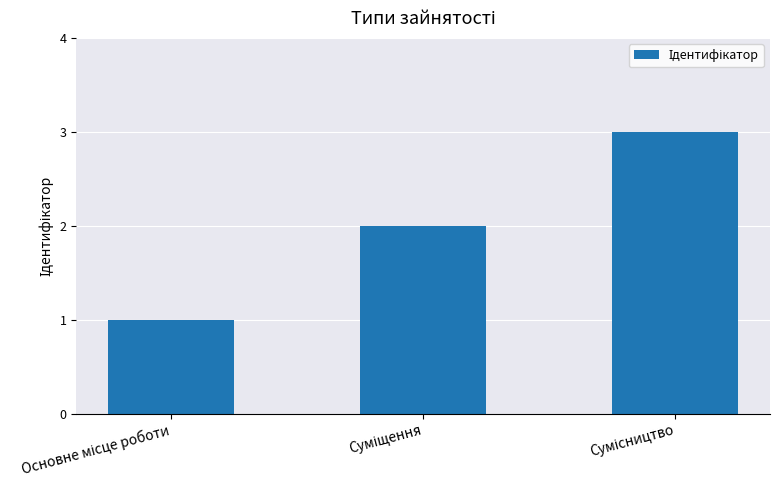

What is the maximum value shown in the chart?

3